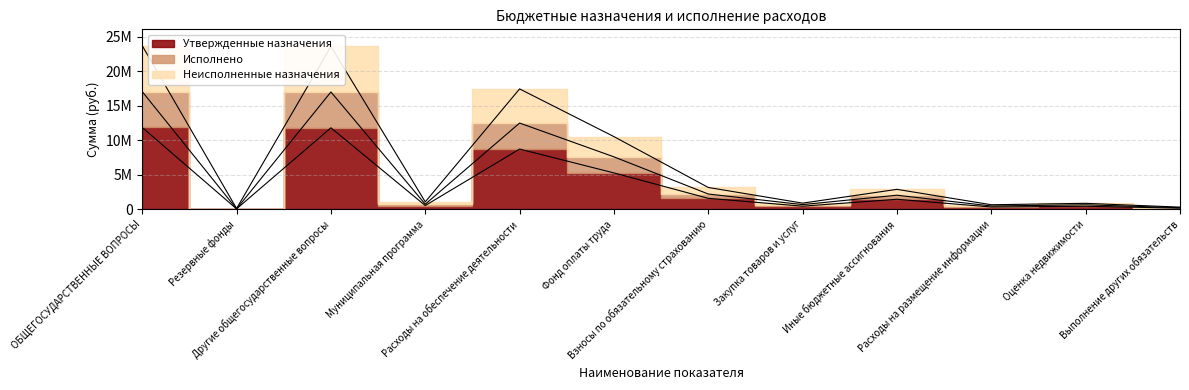

The value of Неисполненные назначения at Фонд оплаты труда is 10538000.0. True or false?

True